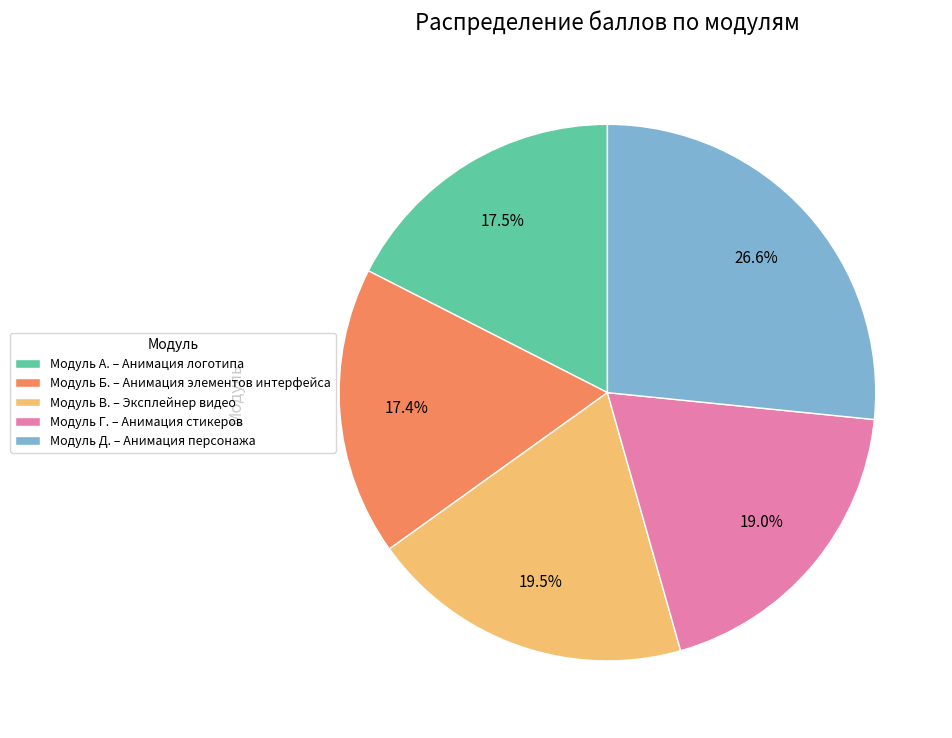

Is Модуль Б. – Анимация элементов интерфейса the majority of the pie?

No